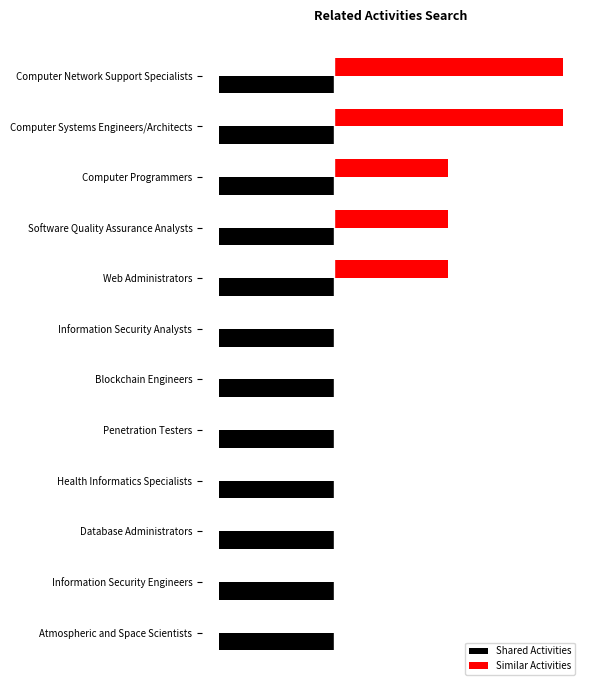

What are all the series names shown in the legend?

Shared Activities, Similar Activities